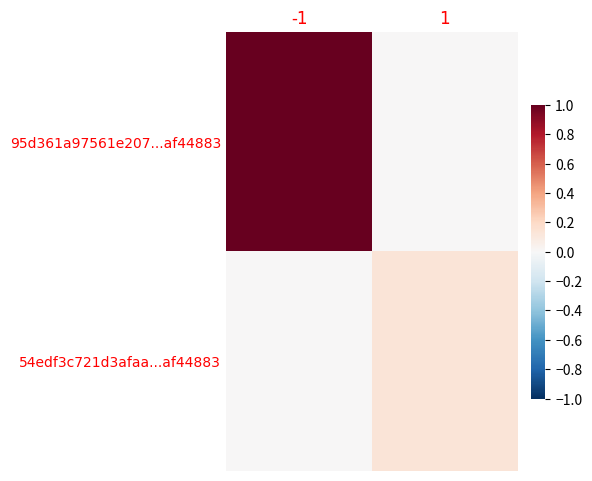

Reading left to right, list all the values displayed in this chart.

95d361a97561e207...af44883: -1=1.0	1=0.0
54edf3c721d3afaa...af44883: -1=0.0	1=0.1